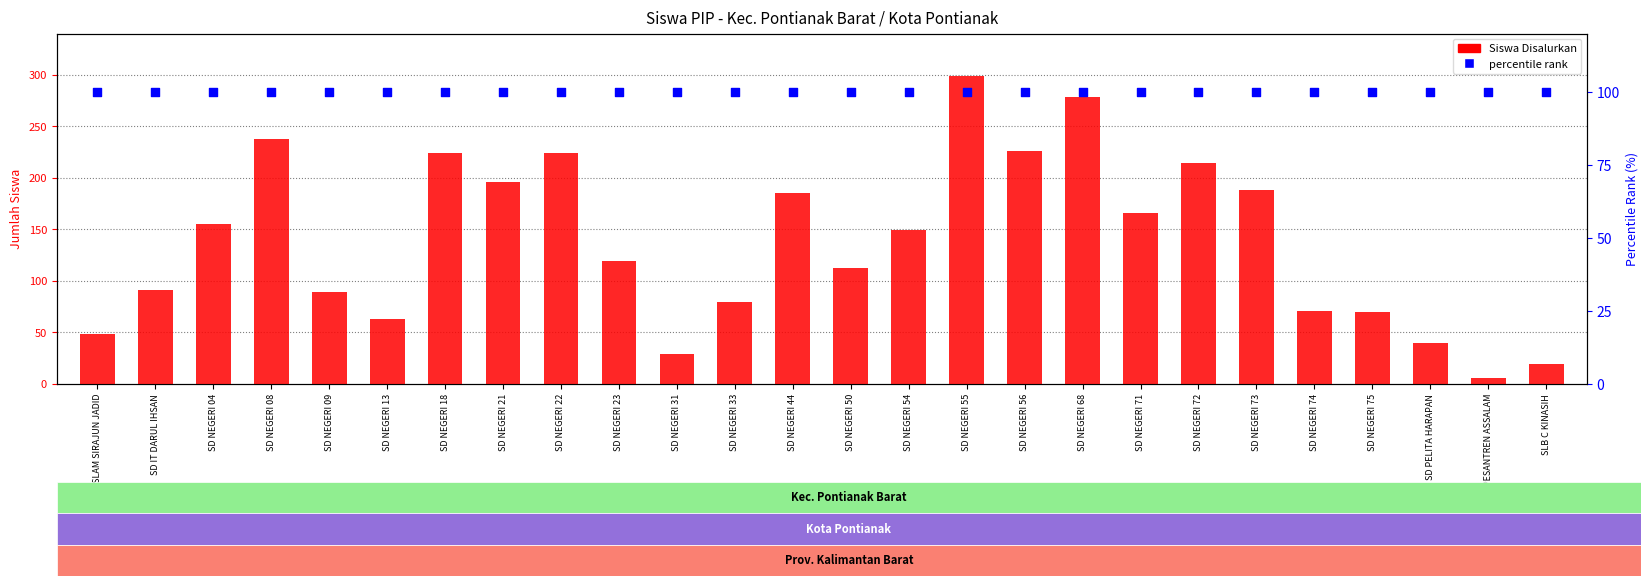

Which series has the largest total across all categories?

Siswa Disalurkan